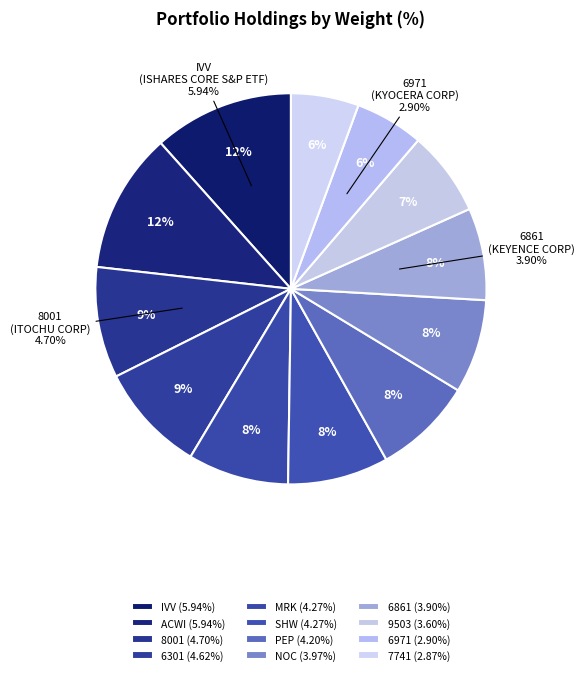

Rank the categories by value from lowest to highest.

7741 (HOYA CORP), 6971 (KYOCERA CORP), 9503 (KANSAI ELECTRIC), 6861 (KEYENCE CORP), NOC (NORTHROP GRUMMAN), PEP (PEPSICO INC), MRK (MERCK & CO INC), SHW (SHERWIN WILLIAMS), 6301 (KOMATSU LTD), 8001 (ITOCHU CORP), IVV (ISHARES CORE S&P ETF), ACWI (ISHARES MSCI ACWI ETF)